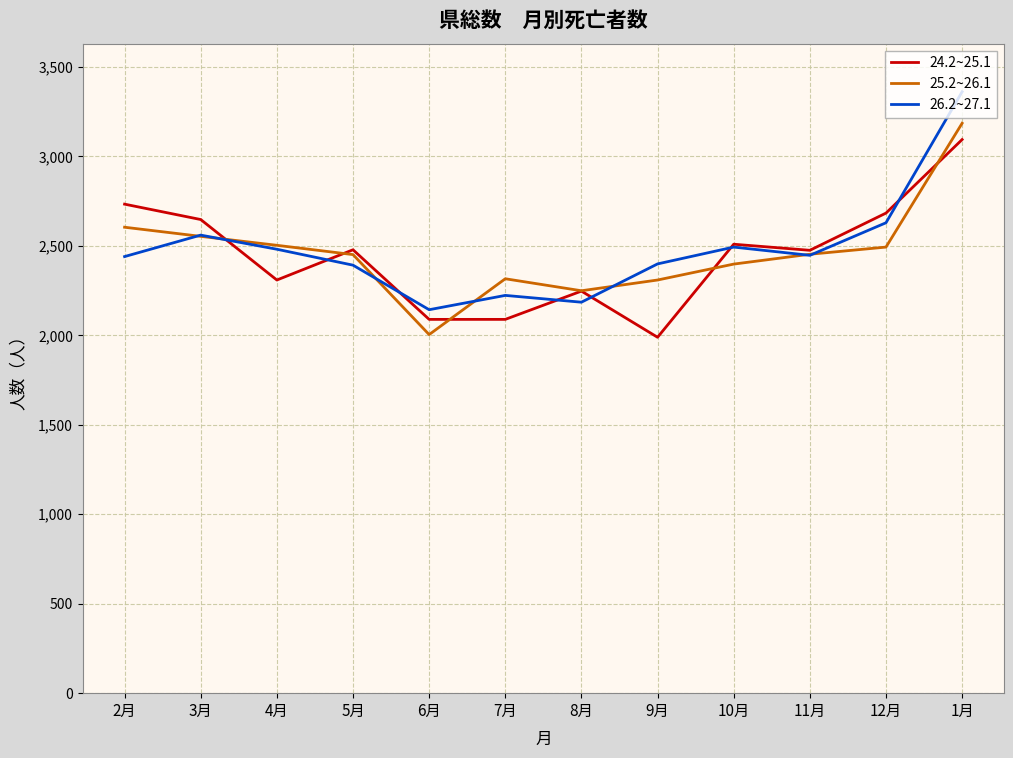

What is the difference between the 24.2~25.1 values at 6月 and 3月?

558